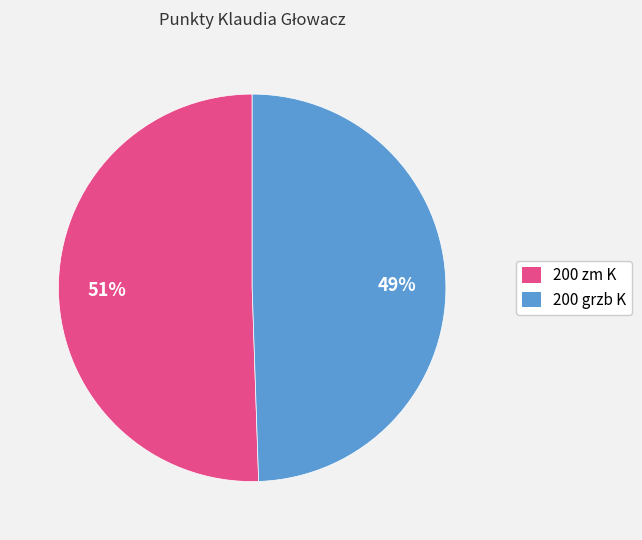

The 200 zm K slice represents 51% of the pie. True or false?

True